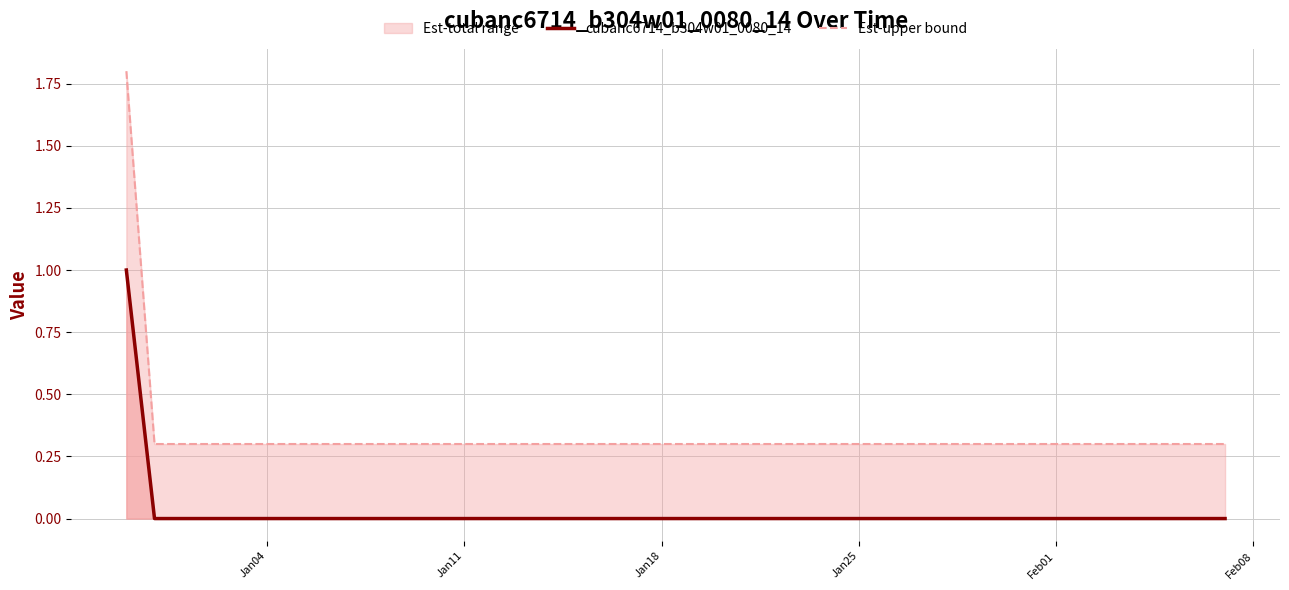

Which series has the largest total across all categories?

Est-upper bound